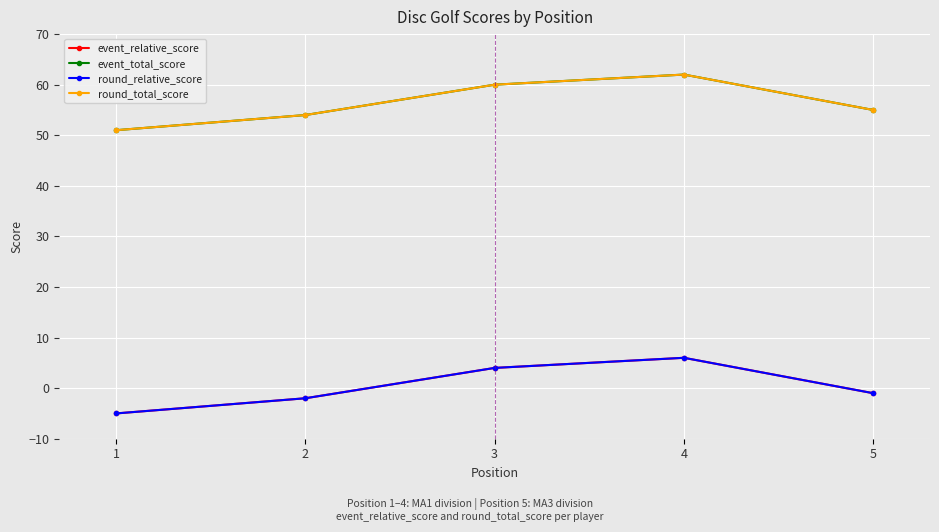

Does the chart have visible grid lines?

Yes